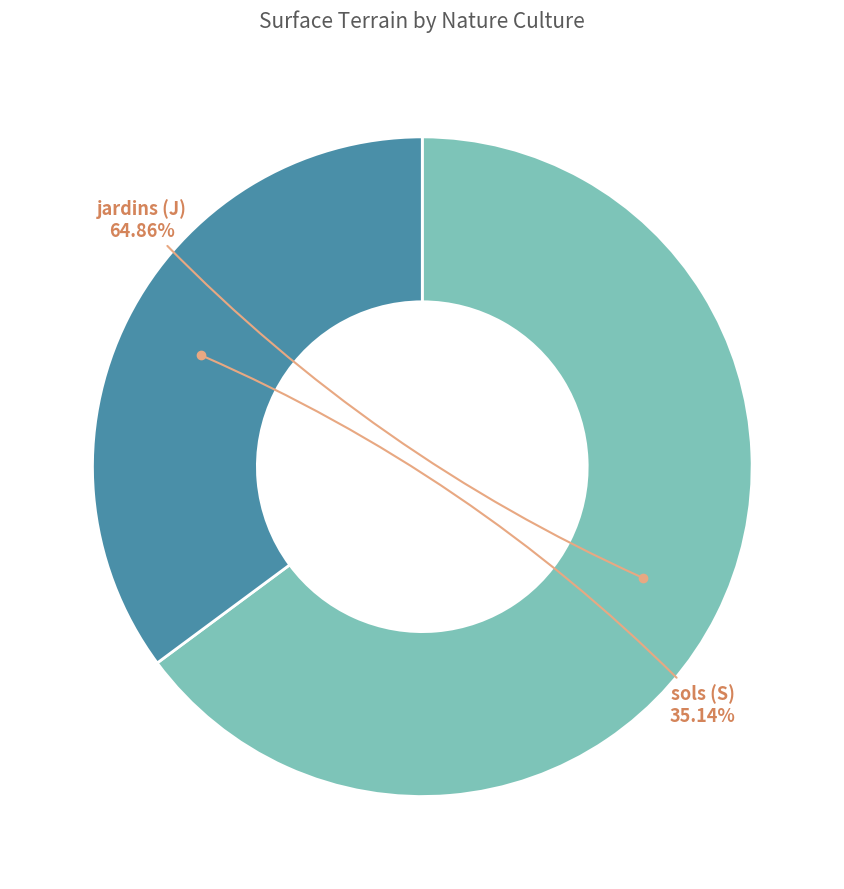

How many slices are in this pie chart?

2